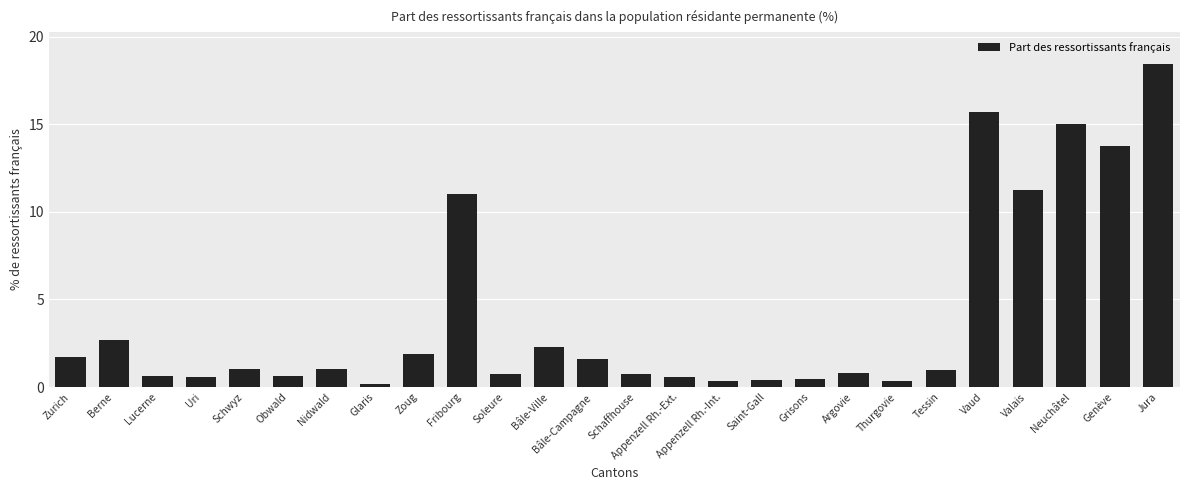

What is the difference between the maximum and minimum values?

18.3